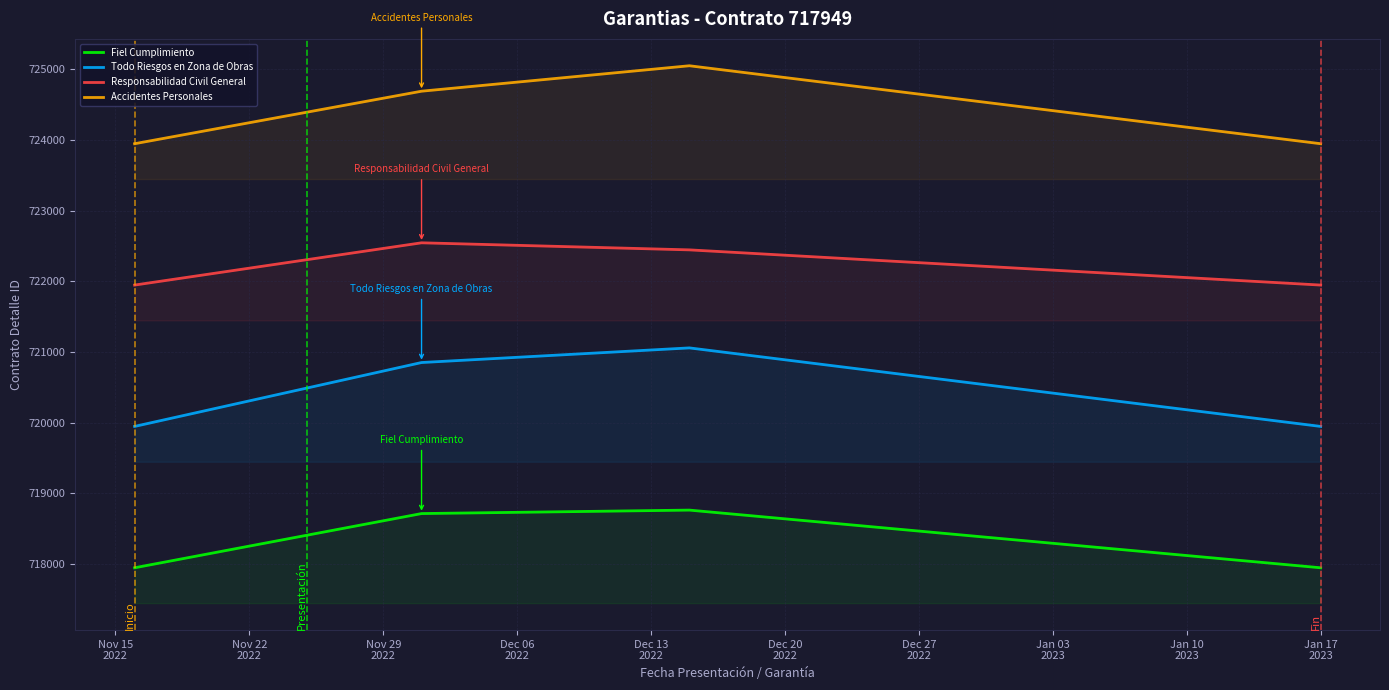

At how many categories does at least one series exceed 718475?

4